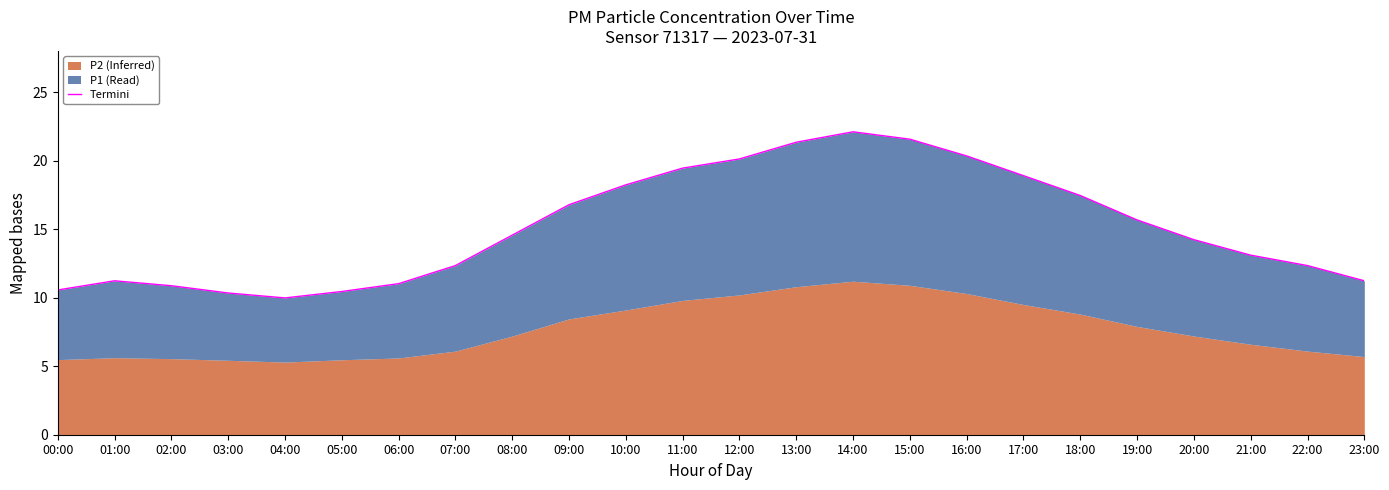

What is the maximum value shown in the chart?

22.1